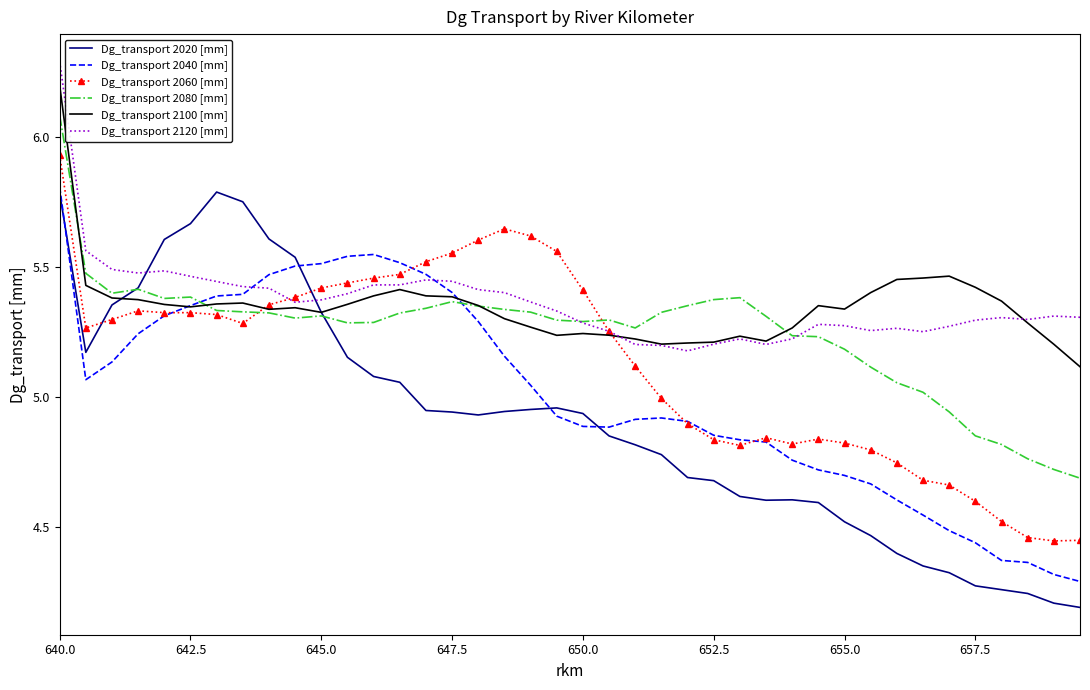

At which category is the sum across all series the highest?

640.0